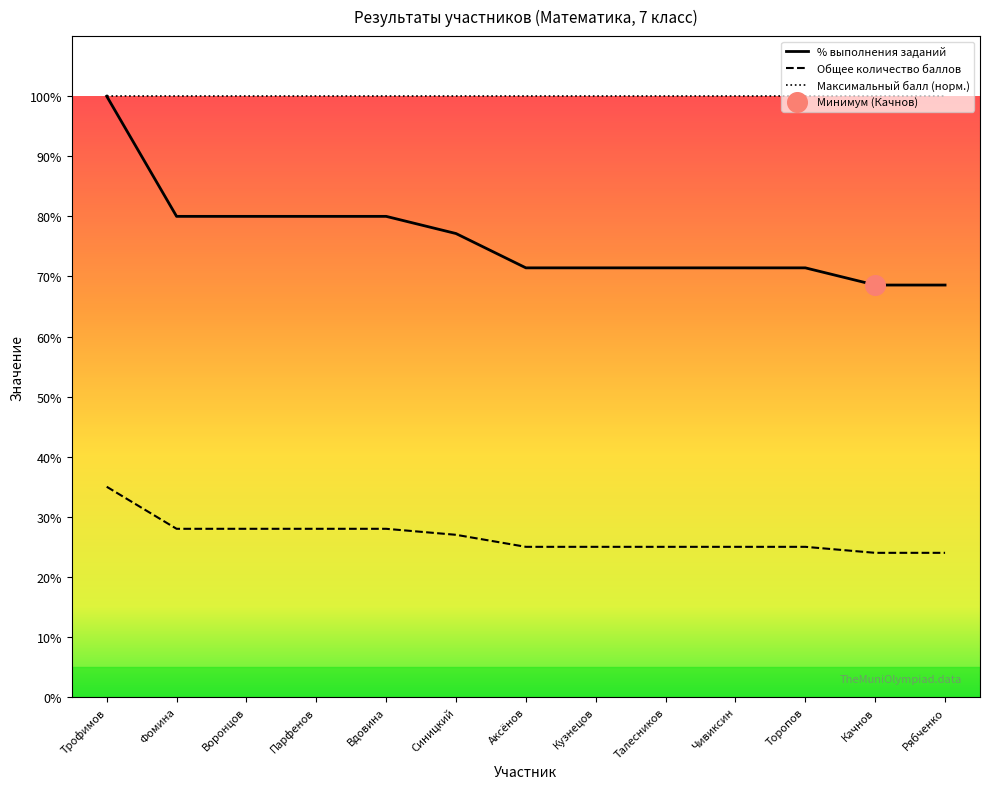

At which label does Общее количество баллов reach its peak?

Трофимов